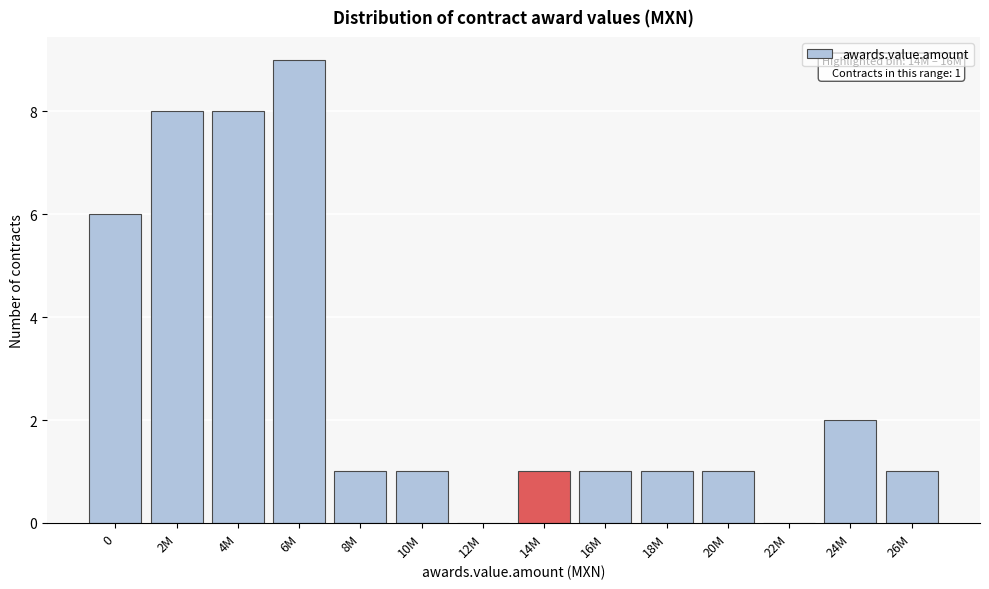

Reading left to right, transcribe all the data shown in this chart.

0=6	2M=8	4M=8	6M=9	8M=1	10M=1	12M=0	14M=1	16M=1	18M=1	20M=1	22M=0	24M=2	26M=1